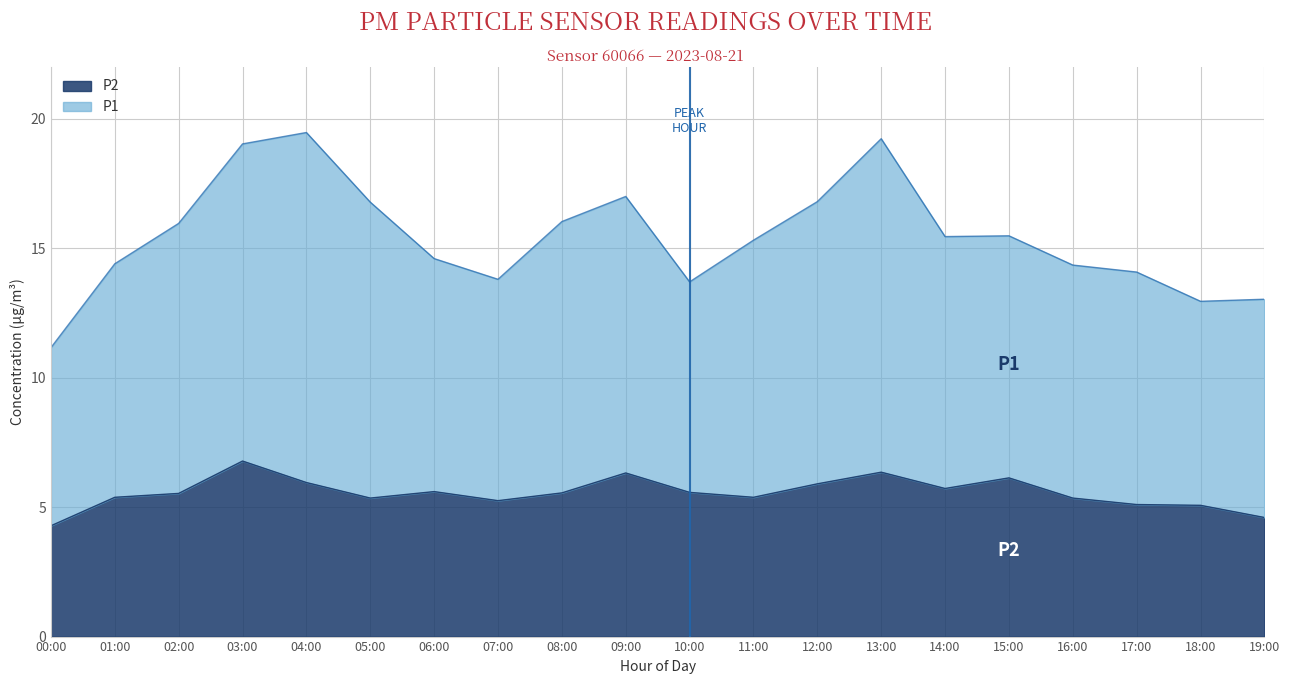

At which label is P2 closest to 5?

18:00